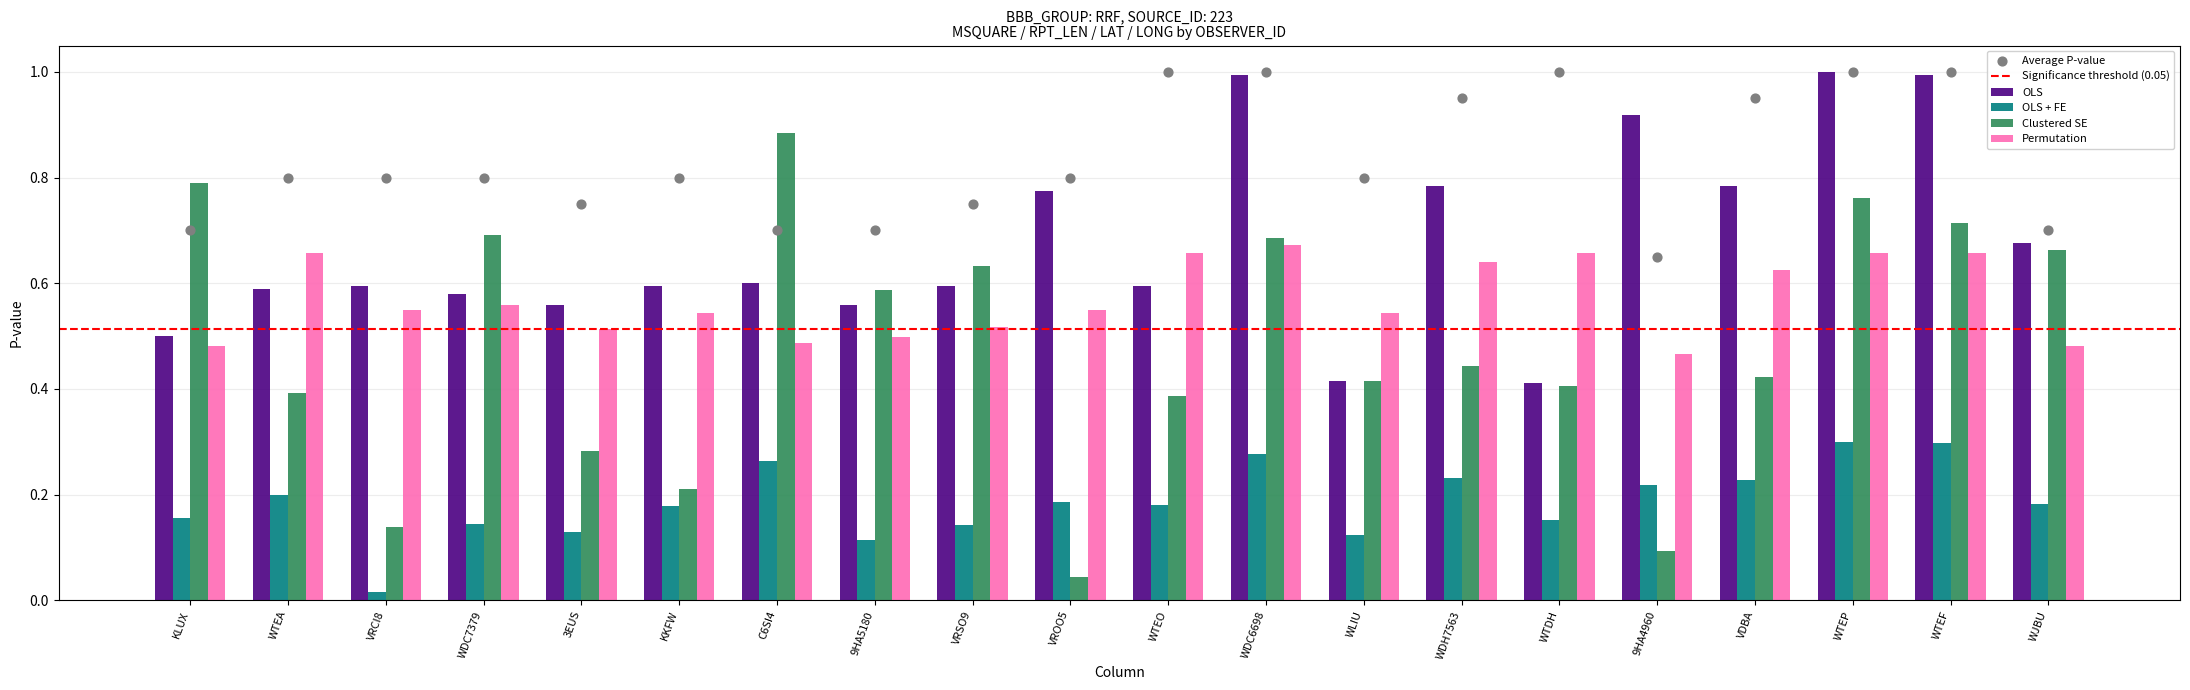

Which series has the largest Y range (max minus min)?

Clustered SE